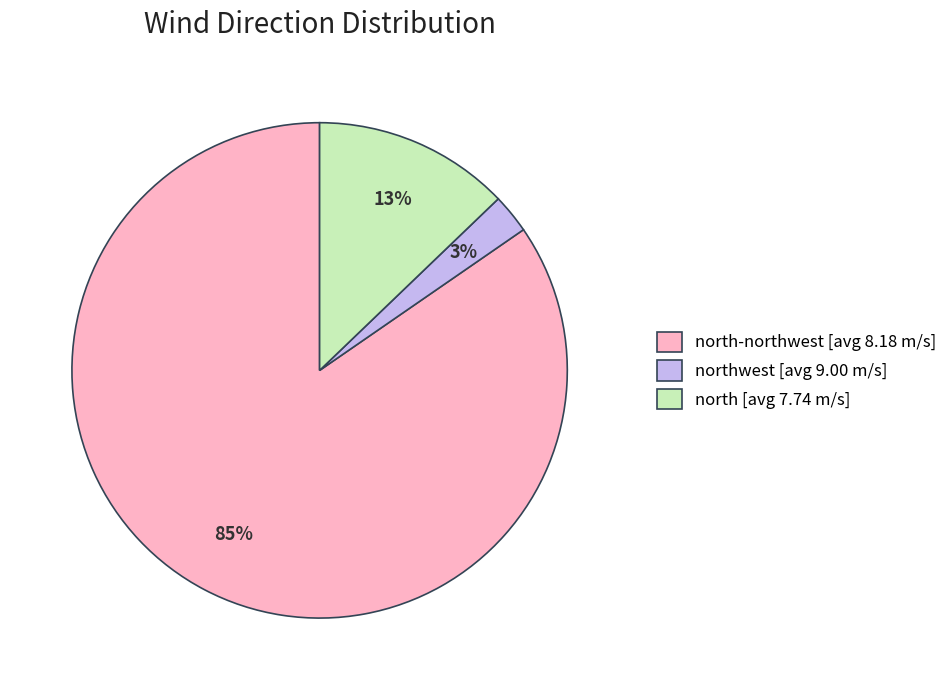

To the nearest percent, what percentage of the pie is north [avg 7.74 m/s]?

13%